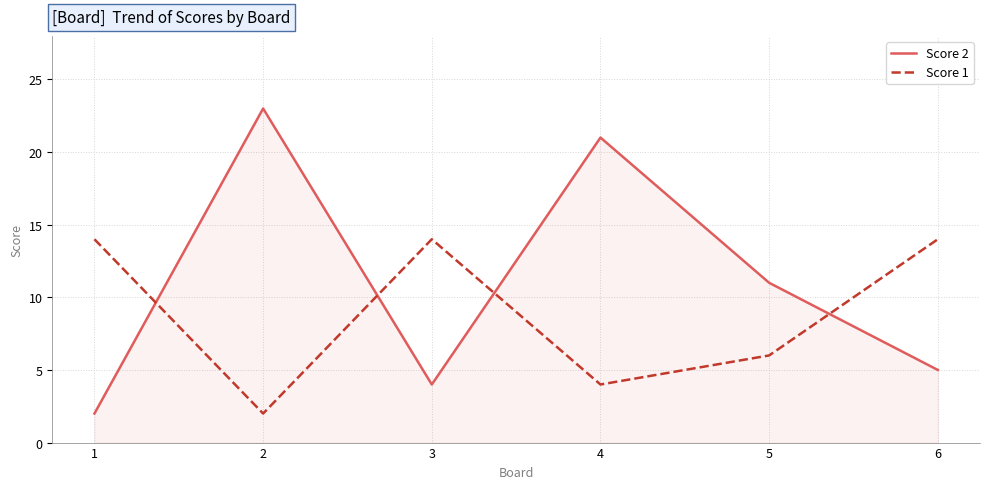

List the series in order of their overall mean, highest first.

Score 2, Score 1